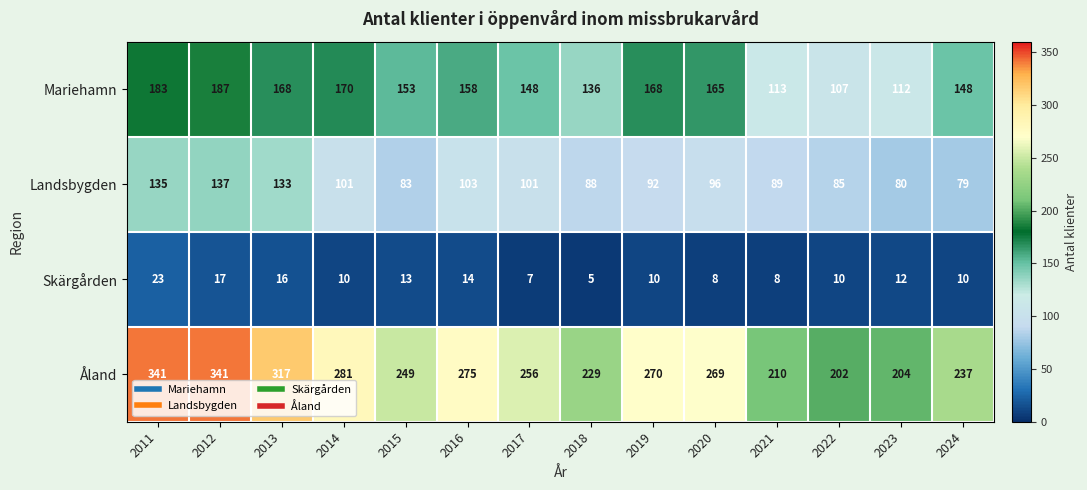

What is the maximum value for Åland?

341